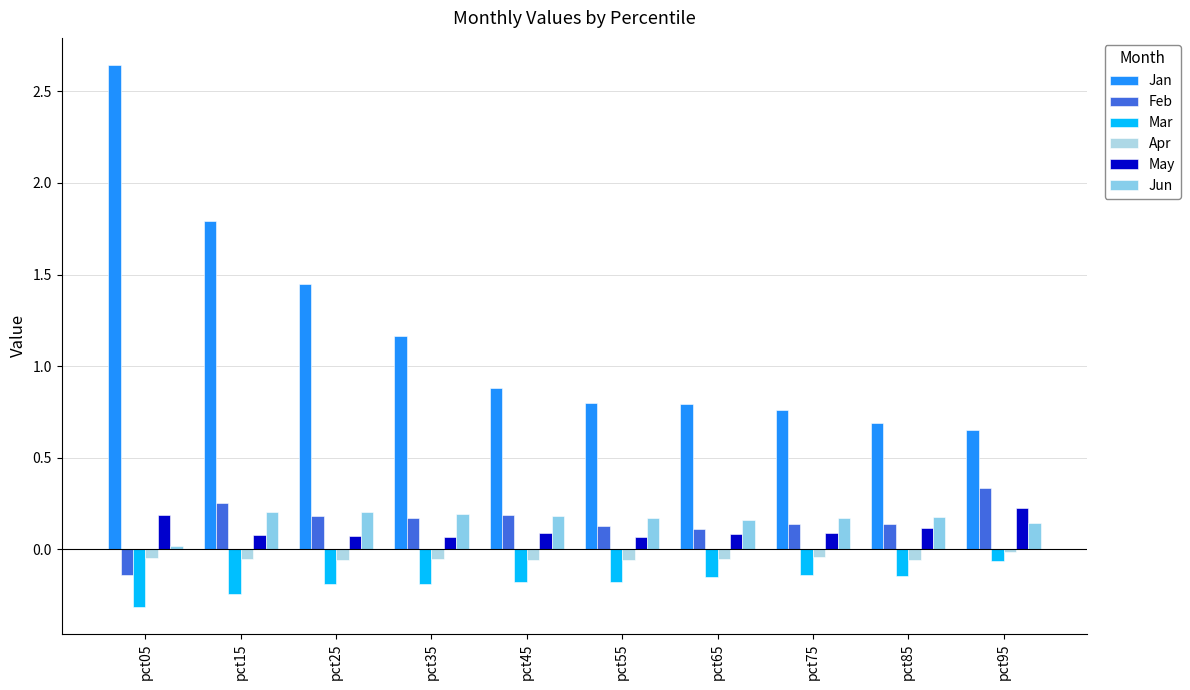

True or false: May has a value of 0.3 at pct95.

False